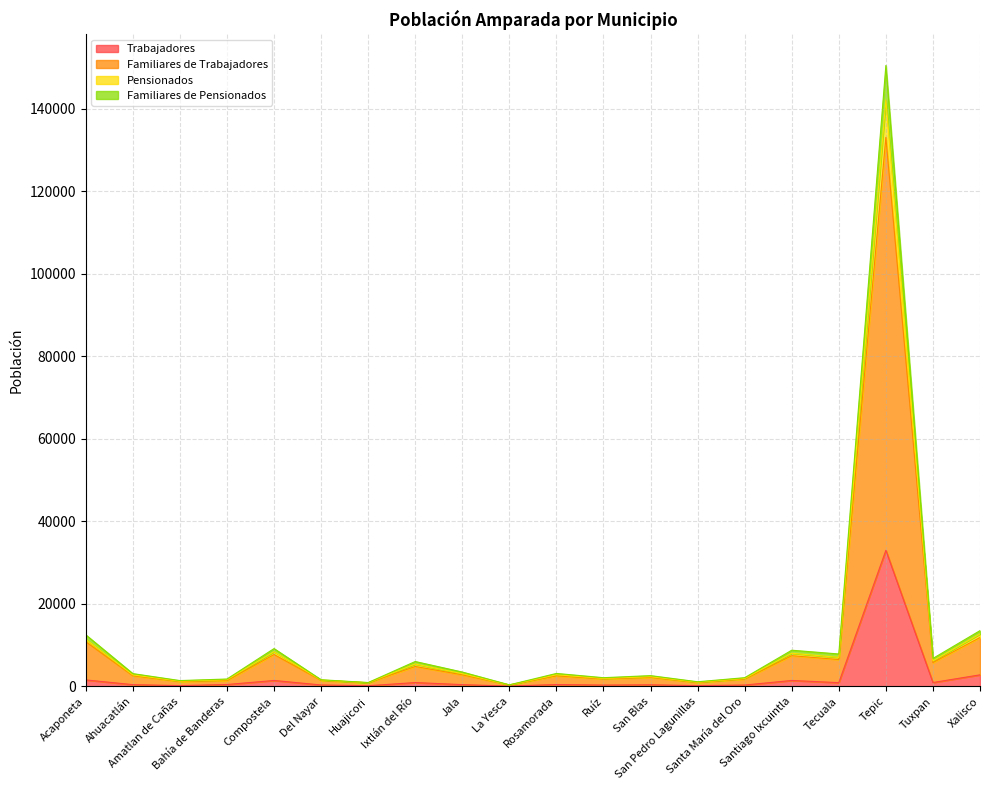

True or false: Trabajadores has a value of 2801 at Xalisco.

True